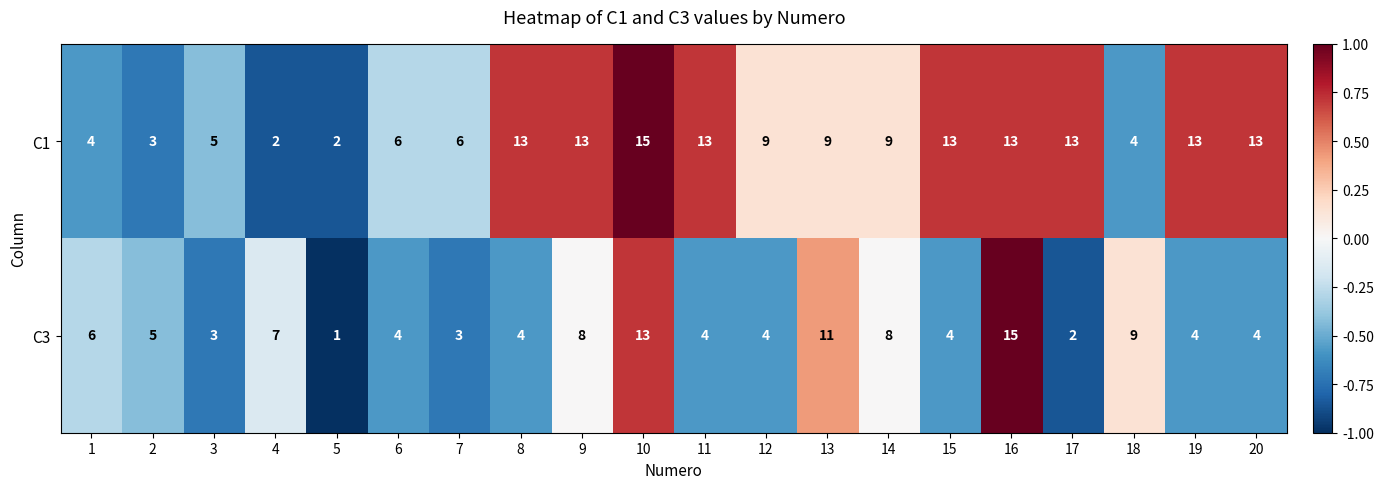

The C3 series shows 4 at 8. True or false?

True